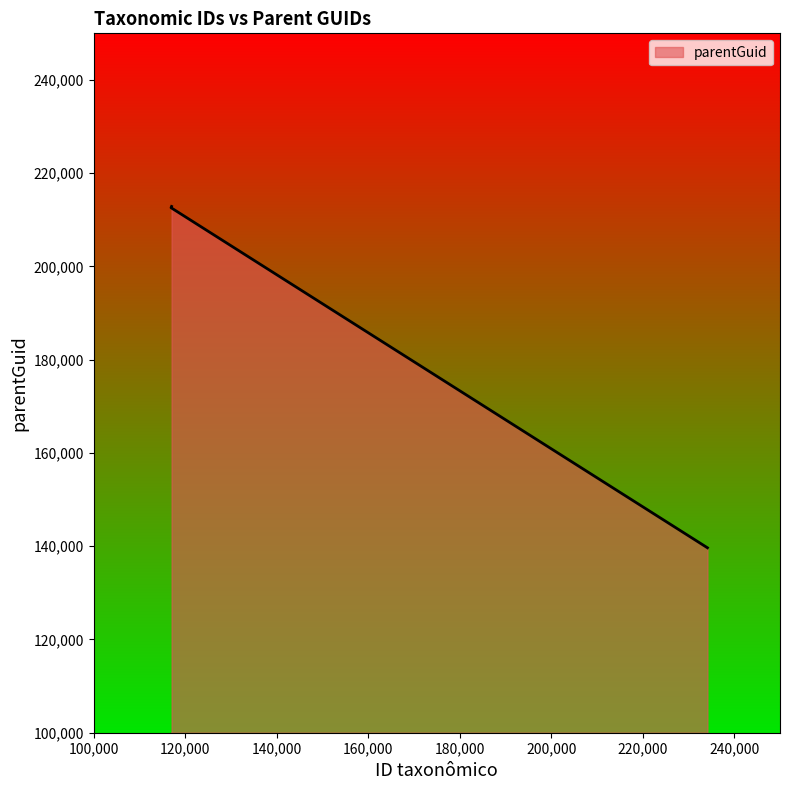

True or false: the data shows 311746 at 116911.

False